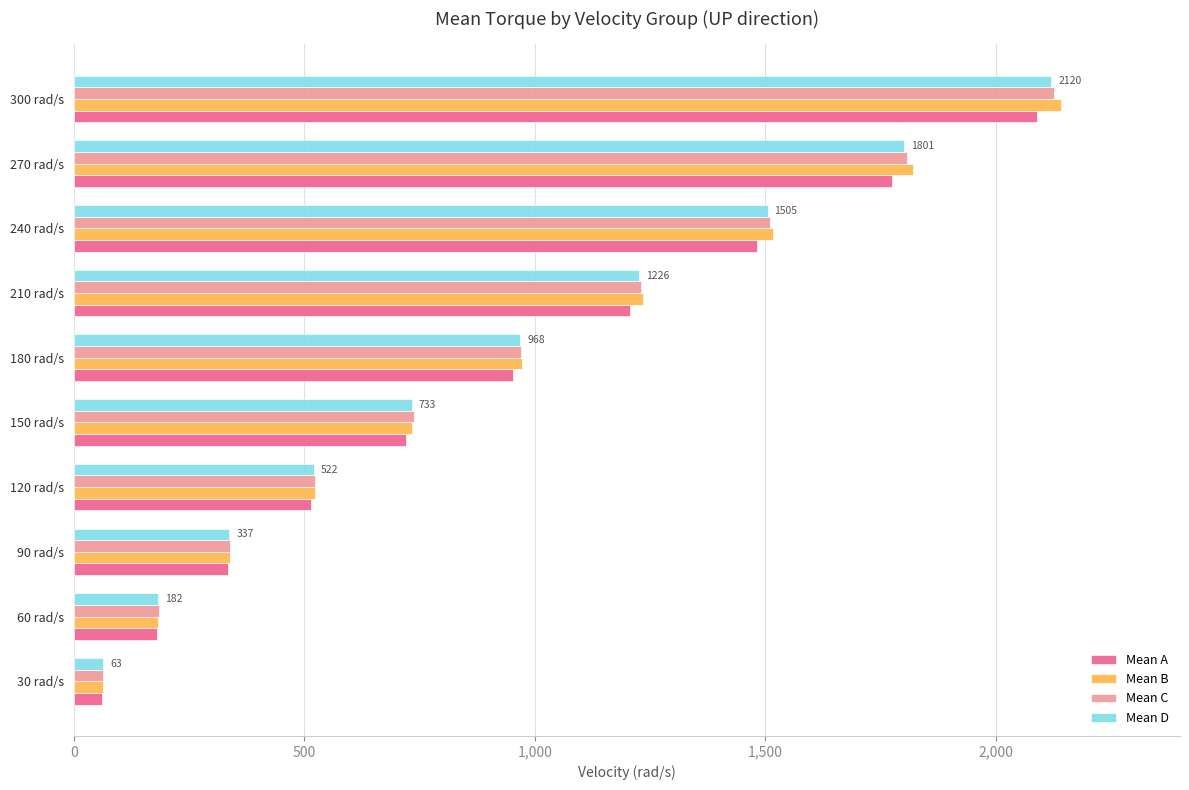

How many categories are shown in the chart?

10